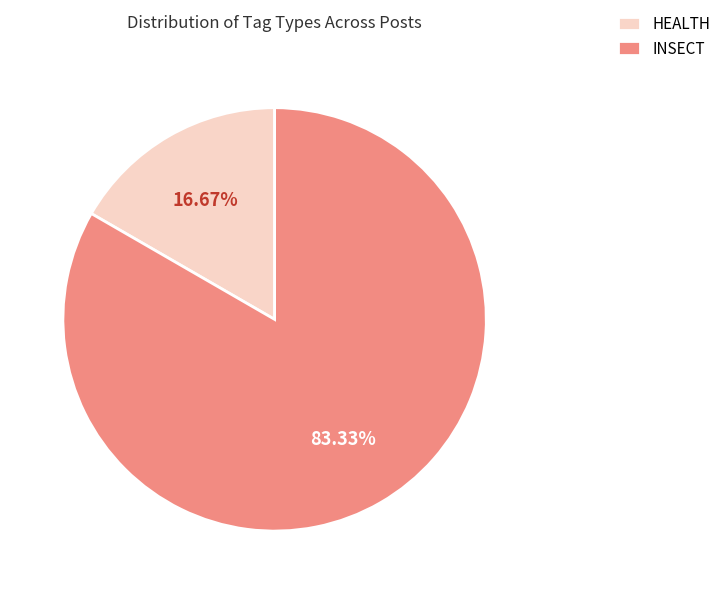

How many slices are in this pie chart?

2